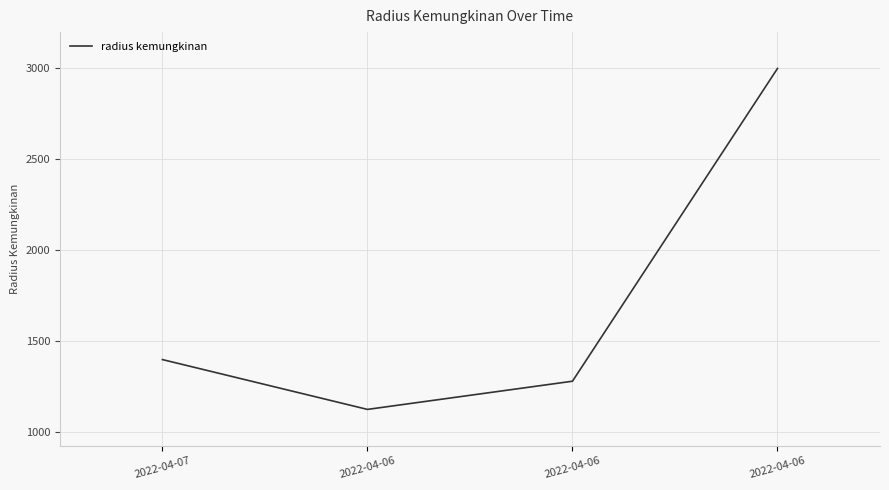

What is the sum of the values at 2022-04-07 and 2022-04-06?

4399